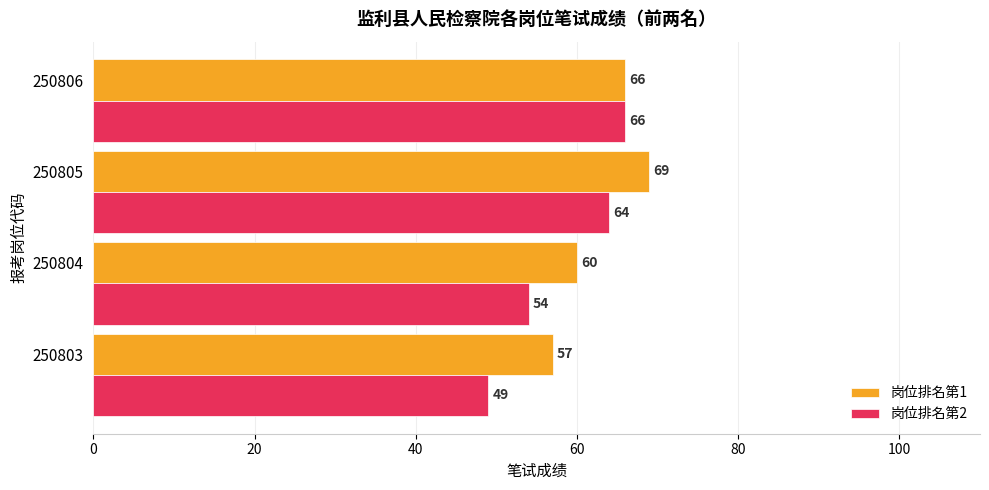

True or false: 岗位排名第2 has a value of 12 at 250804.

False